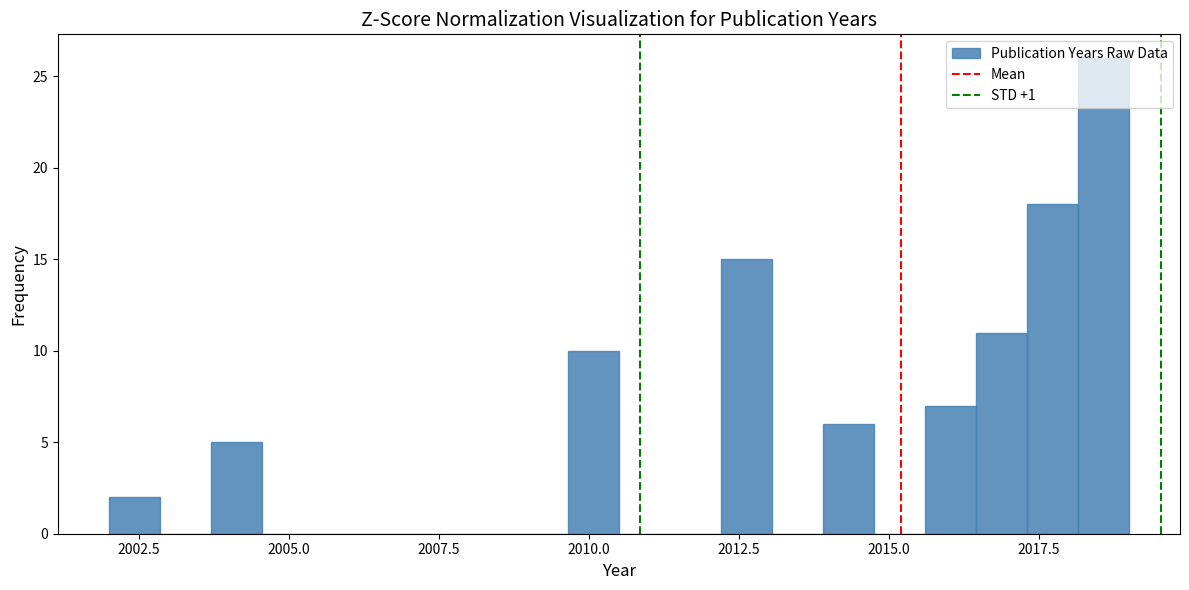

Around what value on the x-axis is the tallest bar? Give the approximate position of its centre, as read against the axis.

2018.5